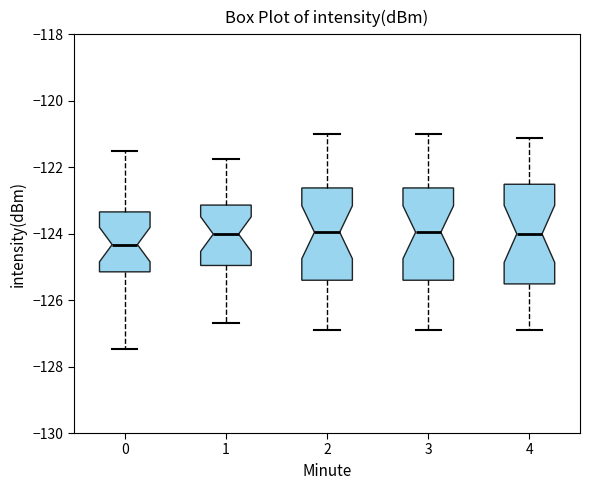

Which box has the lowest median line?

0